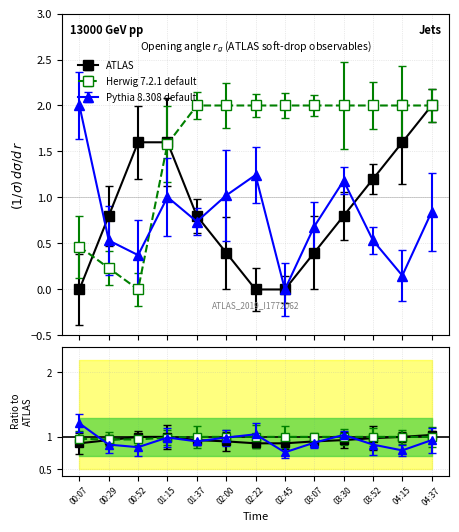

What is the value of the Humidity point at the 13th from the left?

2.0